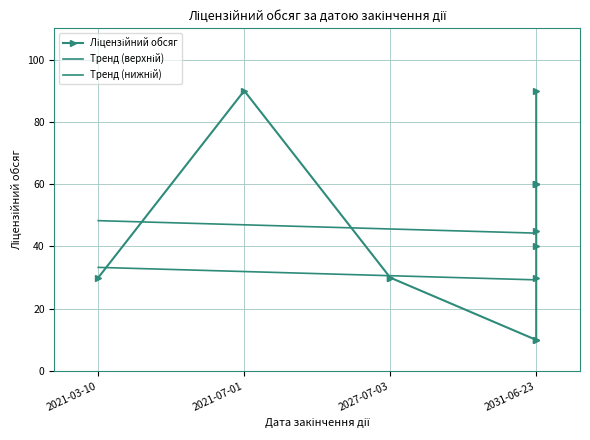

Between 2021-03-10 and 2027-07-03, which is larger?

2021-03-10